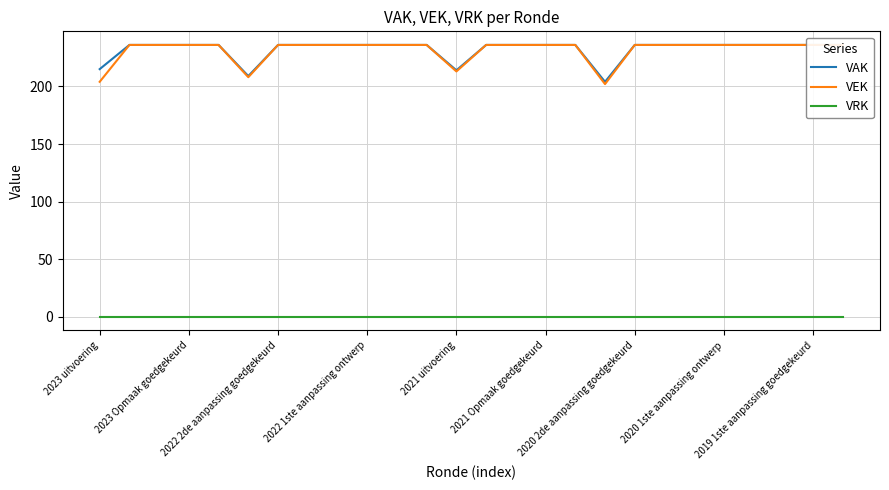

Reading right to left, what are all the values shown in this chart?

VAK: 236	236	236	236	236	236	236	236	204	236	236	236	236	214	236	236	236	236	236	236	209	236	236	236	236	215
VEK: 236	236	236	236	236	236	236	236	202	236	236	236	236	213	236	236	236	236	236	236	208	236	236	236	236	204
VRK: 0	0	0	0	0	0	0	0	0	0	0	0	0	0	0	0	0	0	0	0	0	0	0	0	0	0